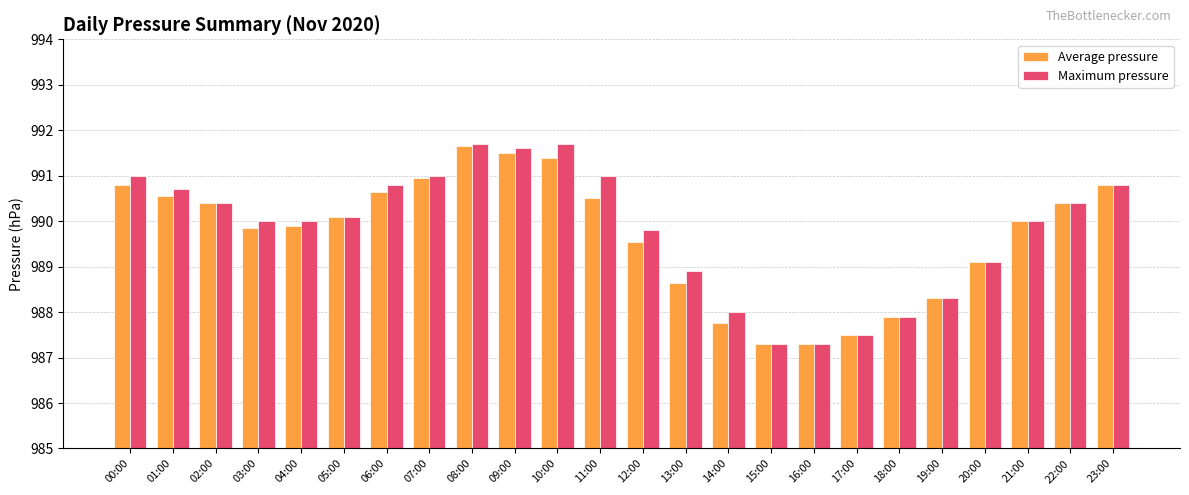

What is the sum of the Maximum pressure values at 07:00 and 16:00?

1978.3